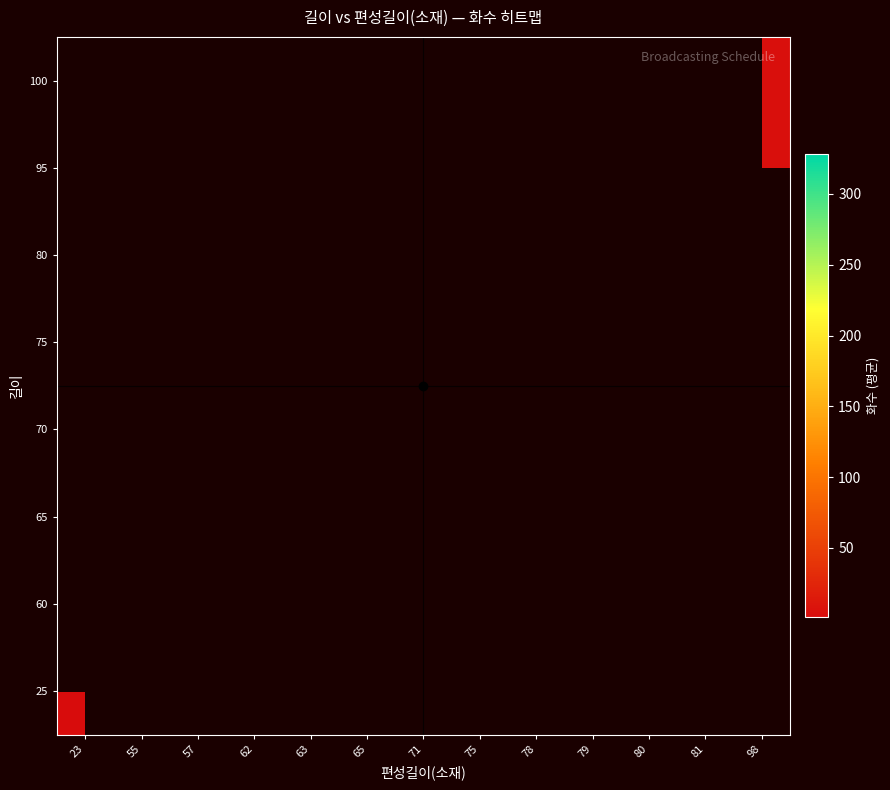

Between 23 and 78, which is larger?

78